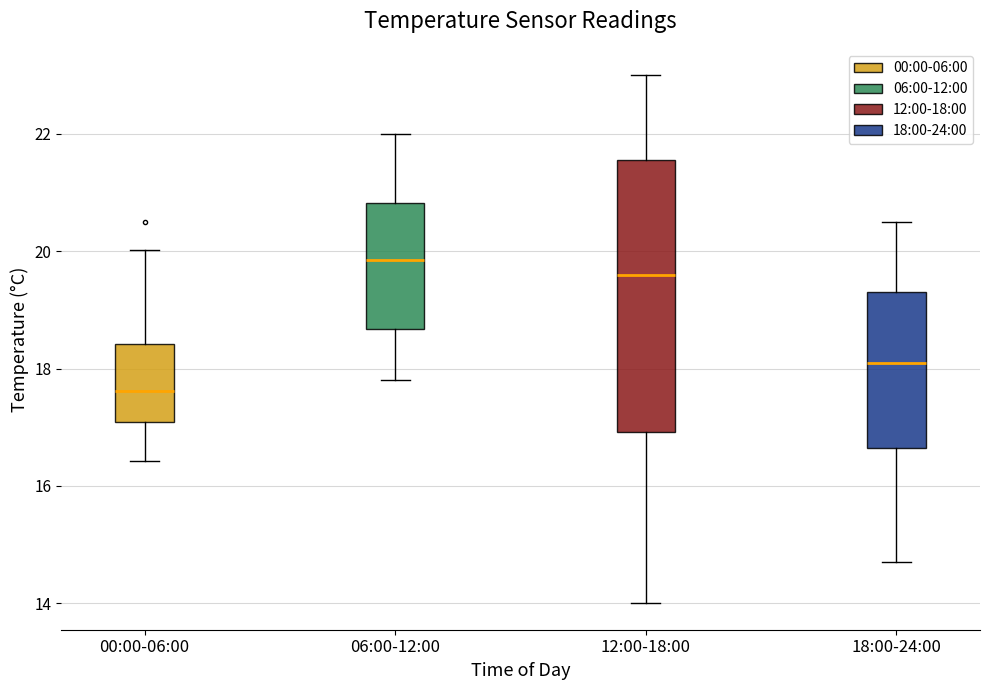

Reading left to right, transcribe this box plot: for each box, give where its median line is, the range the box spans, and where its two whiskers end, as read against the y-axis. The values are not printed on the chart, so give them approximately, as read against the axis.

00:00-06:00: median 17.6, box 17.0 to 18.4, whiskers 16.4 to 20.0
06:00-12:00: median 19.8, box 18.6 to 20.8, whiskers 17.8 to 22.0
12:00-18:00: median 19.6, box 17.0 to 21.6, whiskers 14.0 to 23.0
18:00-24:00: median 18.2, box 16.6 to 19.4, whiskers 14.8 to 20.6